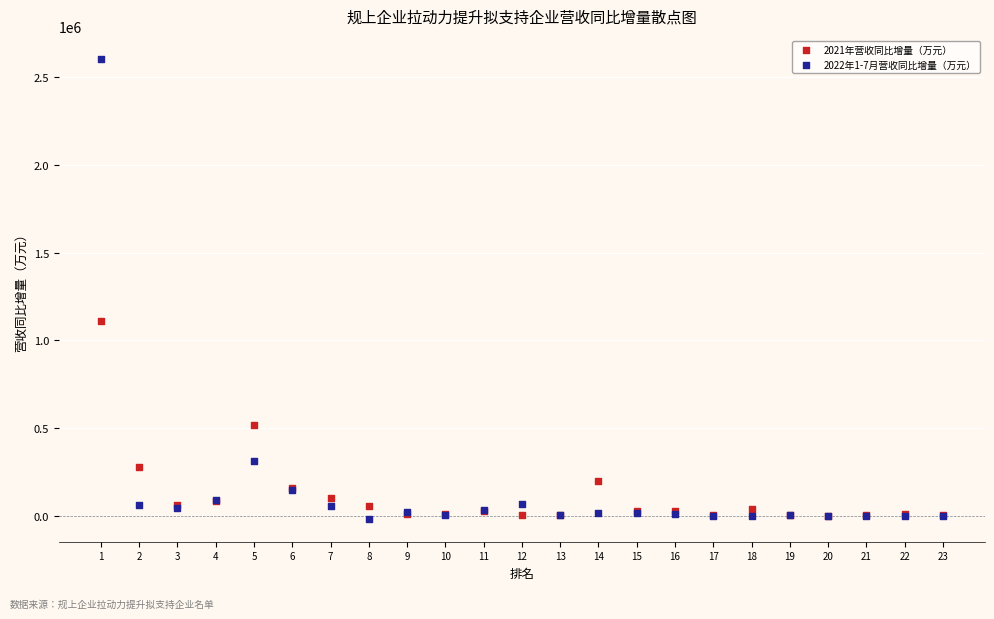

Across all series, what Y value is closest to 1293549?

1112495.4